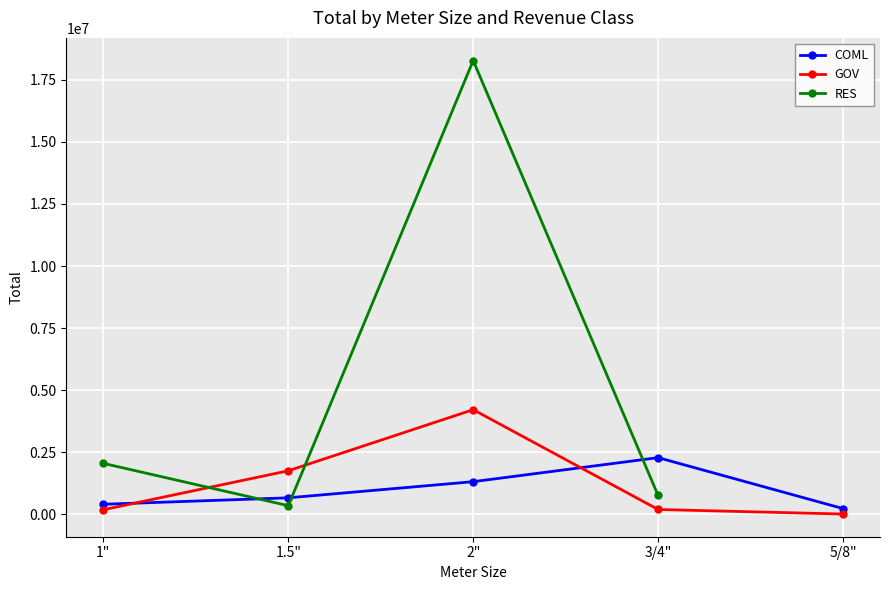

The RES series shows 760261.0 at 3/4". True or false?

True